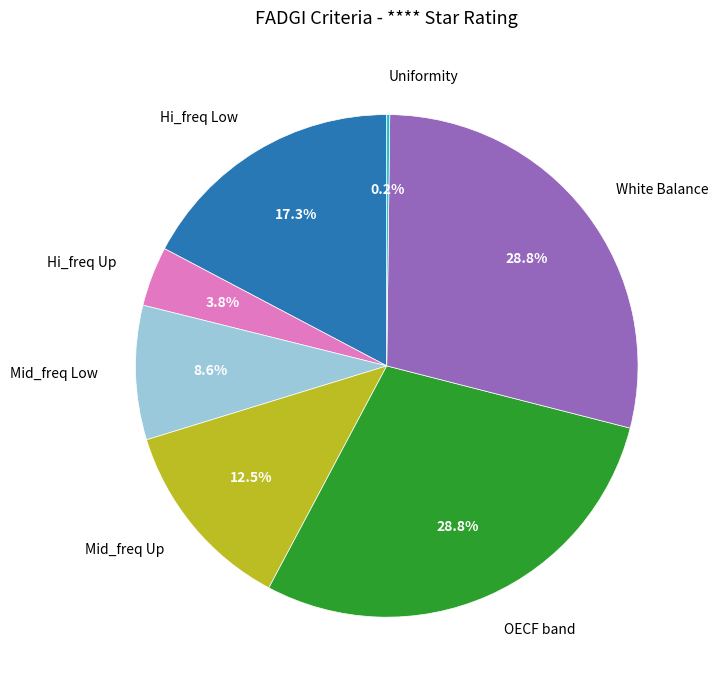

Which has a higher value, White Balance or Hi_freq Up?

White Balance